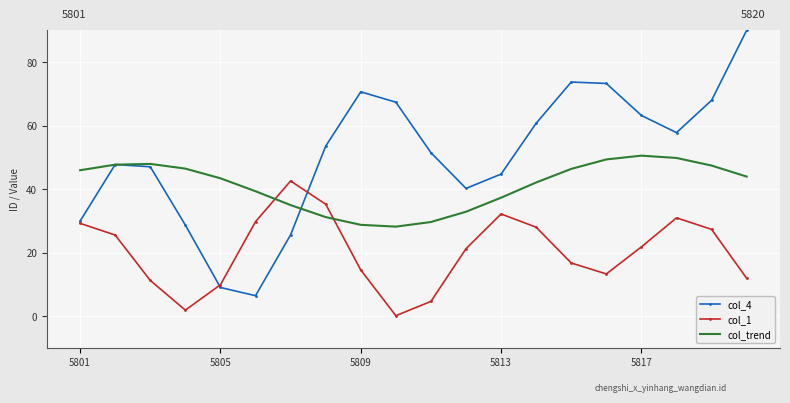

What is the greatest value displayed?

90.0